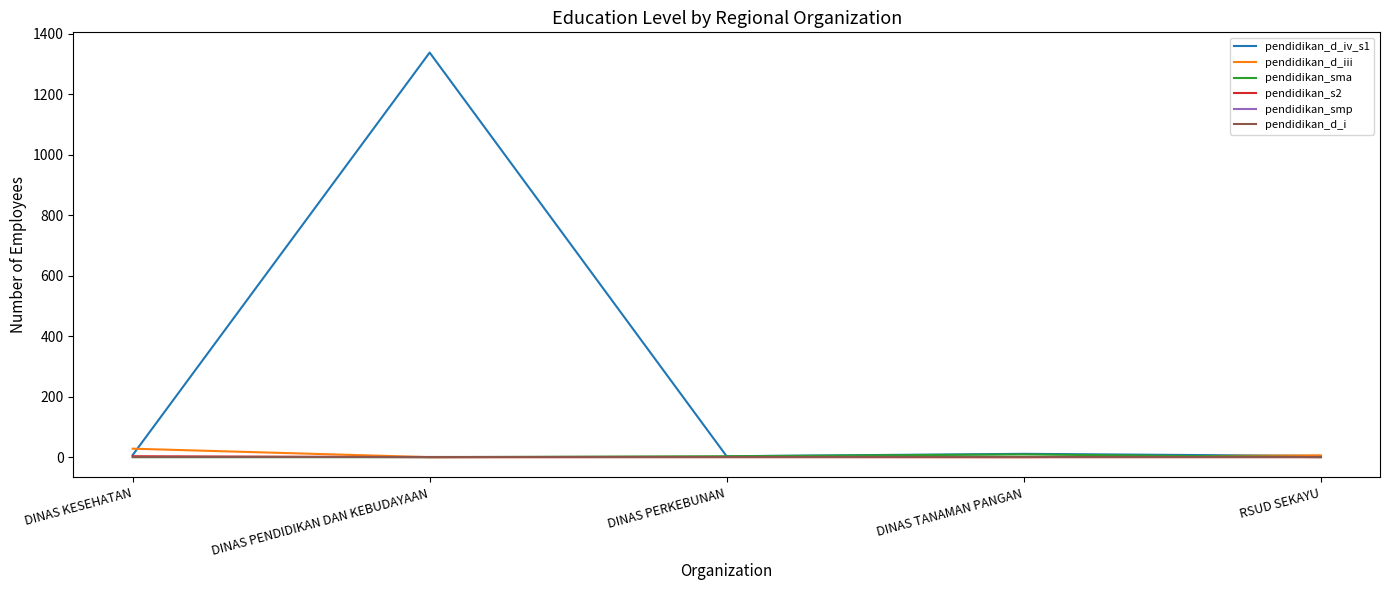

Does the chart have visible grid lines?

No